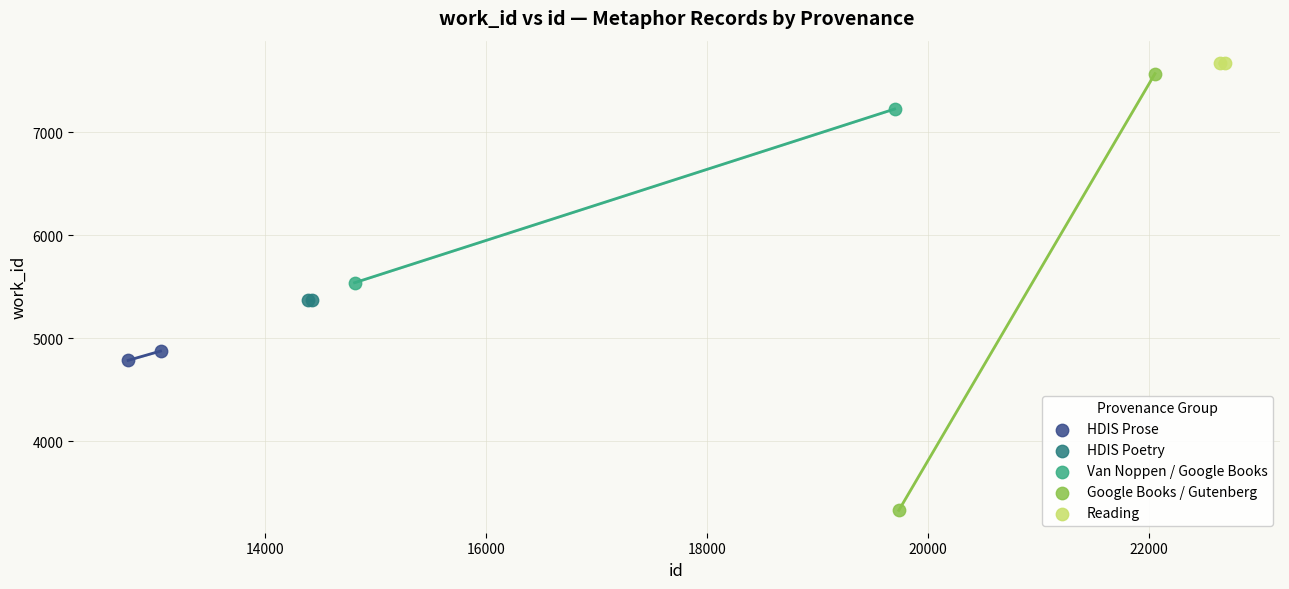

Which series reaches the maximum Y coordinate?

Reading